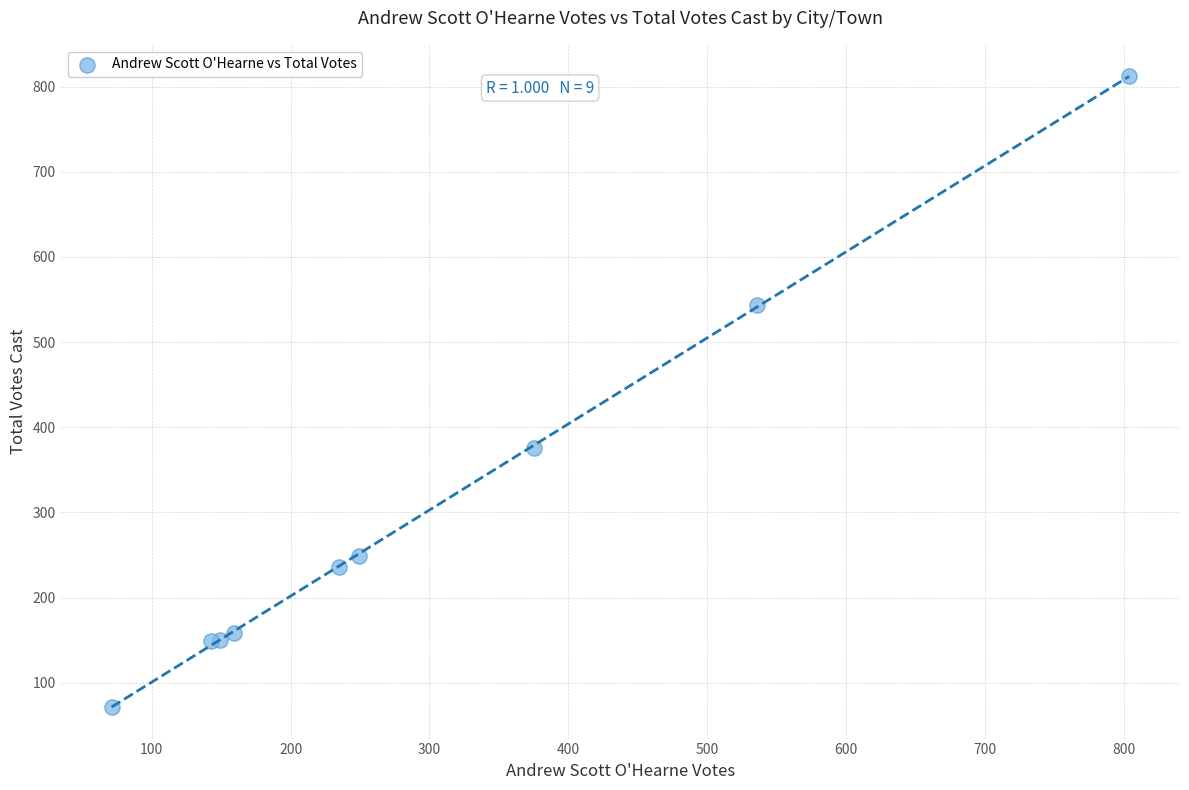

What Y value in the scatter plot is closest to 442?

376